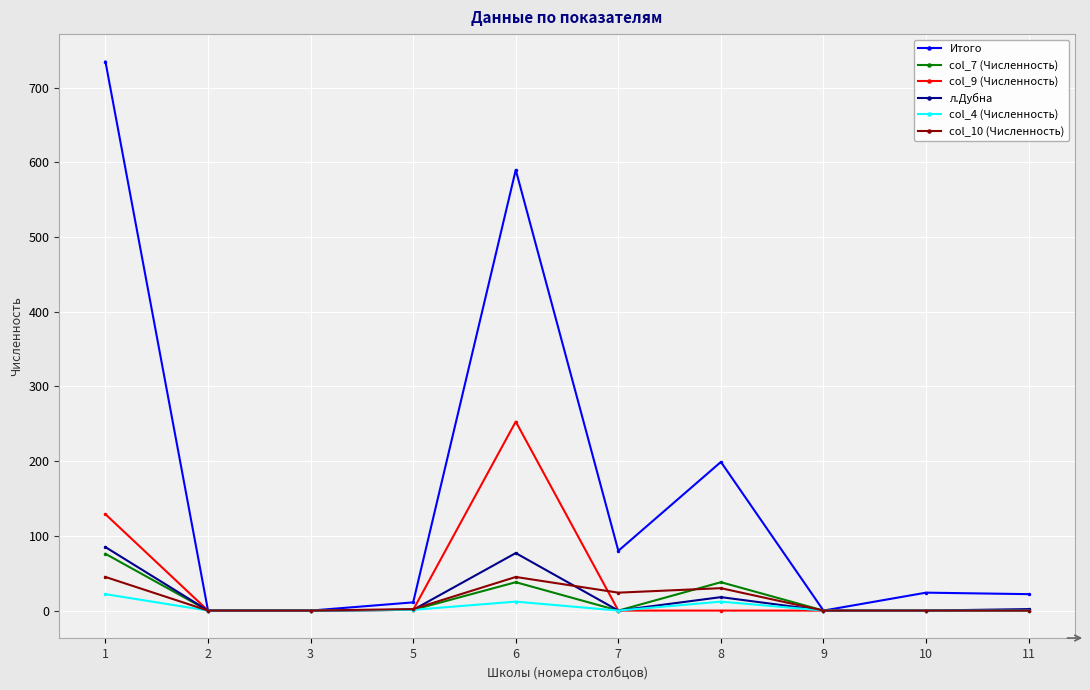

True or false: col_9 (Численность) has more than 0 points higher than both neighbors.

True